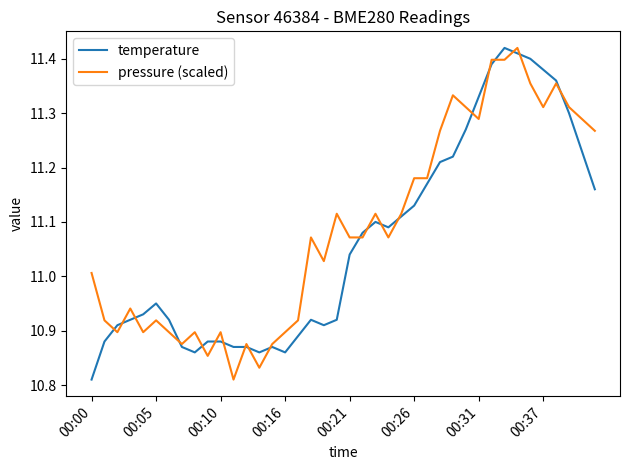

List the labels in order of pressure (scaled) value, largest first.

33, 31, 32, 34, 36, 28, 29, 35, 37, 30, 38, 27, 39, 25, 26, 19, 22, 24, 17, 20, 21, 23, 18, 00:00, 00:16, 00:05, 00:26, 16, 00:10, 00:21, 00:31, 8, 10, 15, 00:37, 12, 14, 9, 13, 11